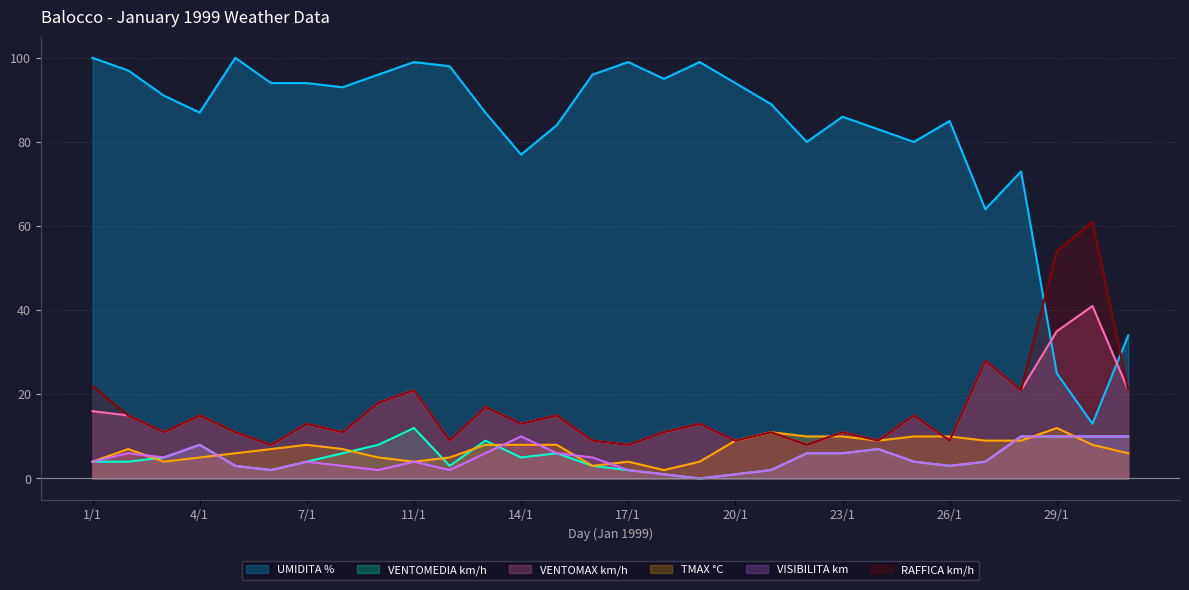

Which category has the highest value in the UMIDITA % series?

1/1